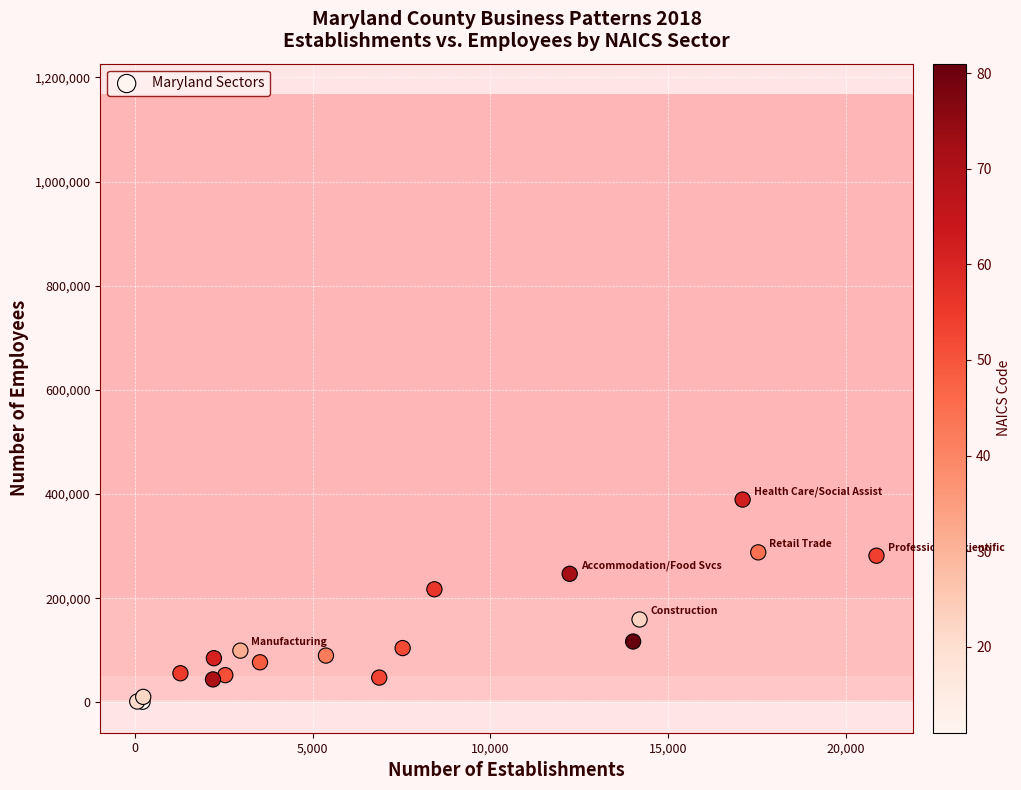

What Y value in the scatter plot is closest to 195221?

217098